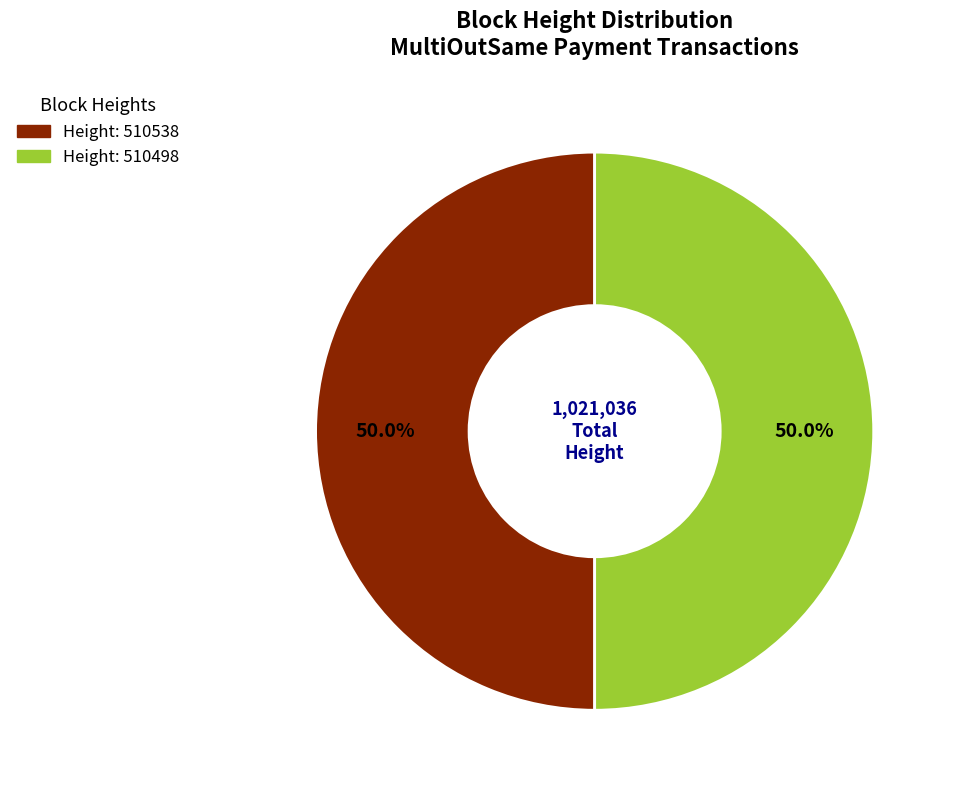

Approximately how many times larger is the value at Height: 510538 compared to Height: 510498?

1.0